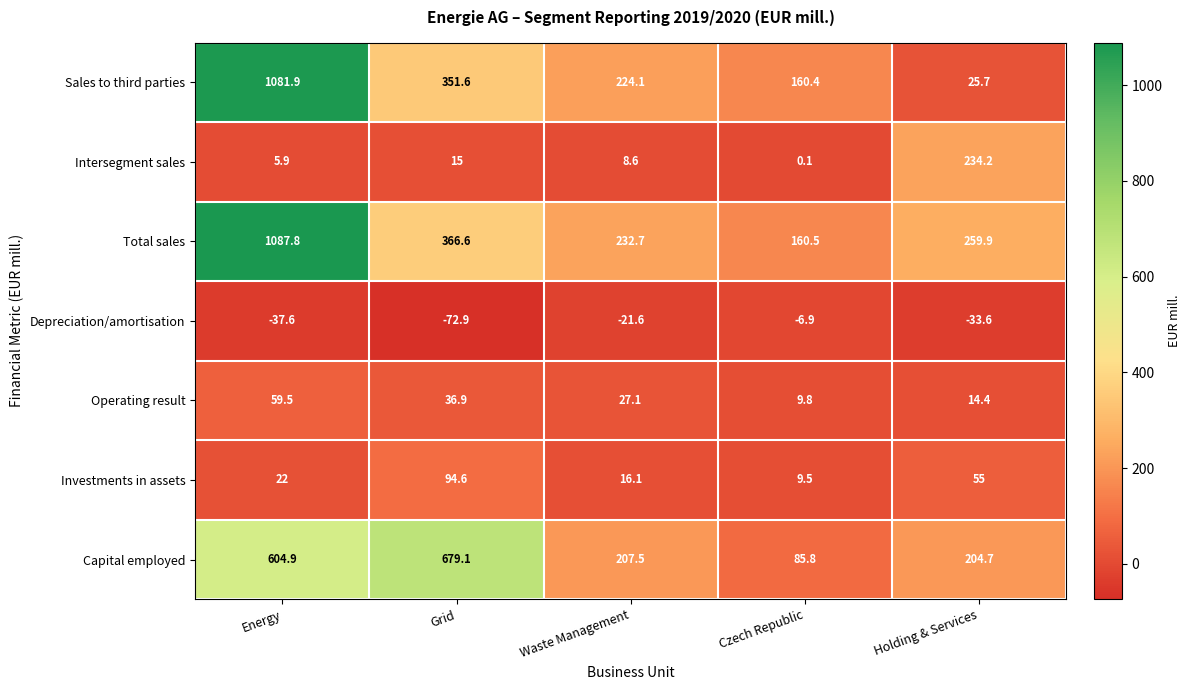

Where does the Total sales series first go above 259?

Energy